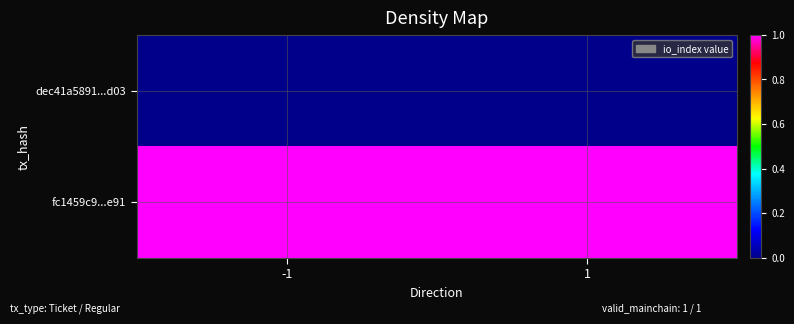

At which category is the sum across all series the highest?

-1